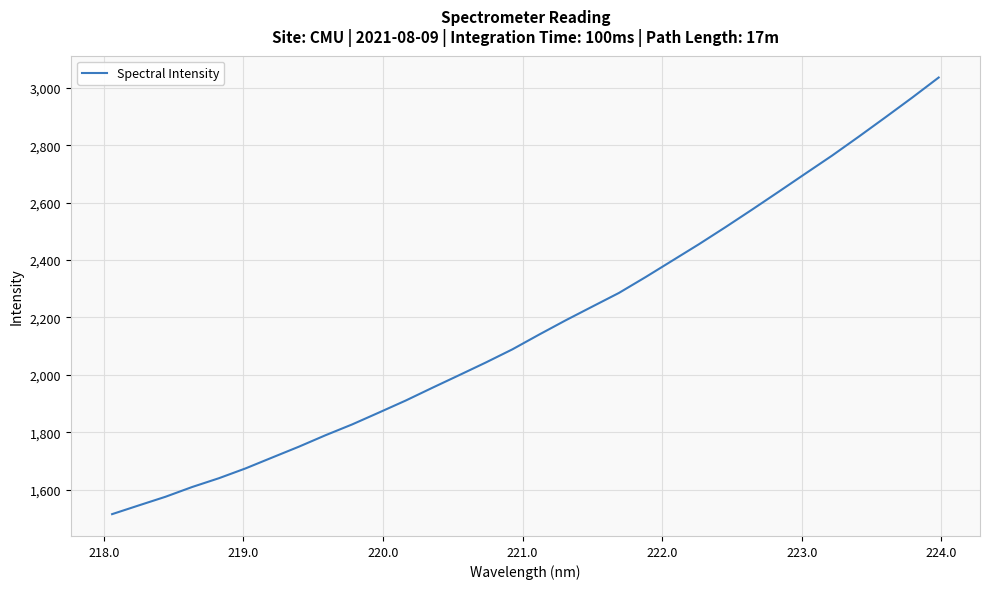

What is the average value?

2171.2